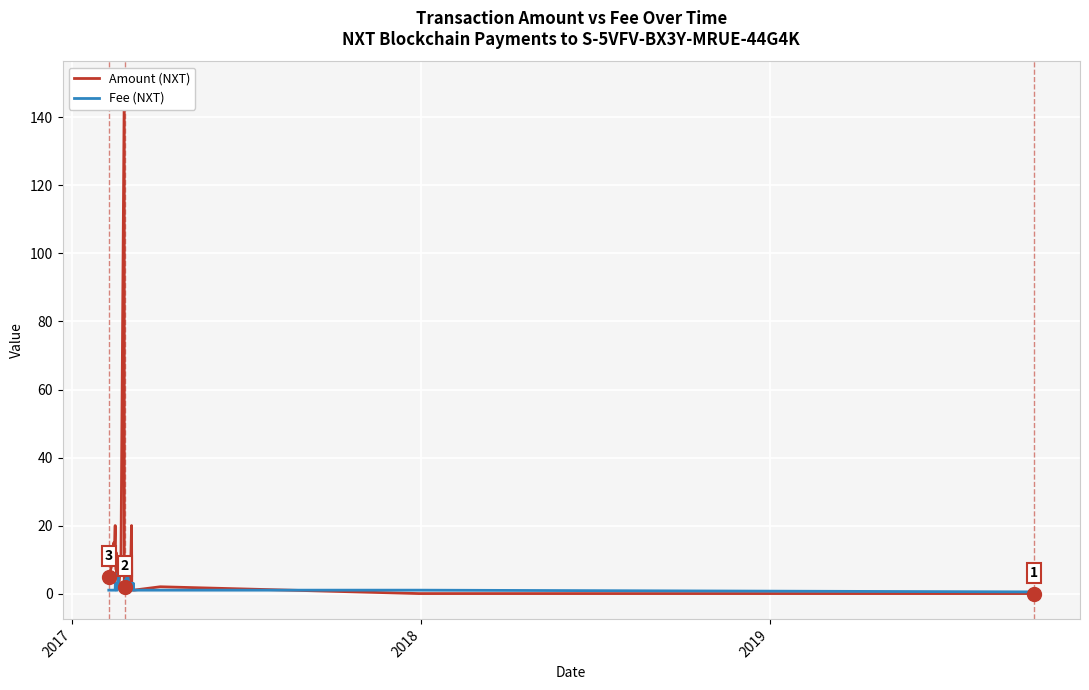

In Amount (NXT), how many points are lower than both neighbors (excluding endpoints)?

6